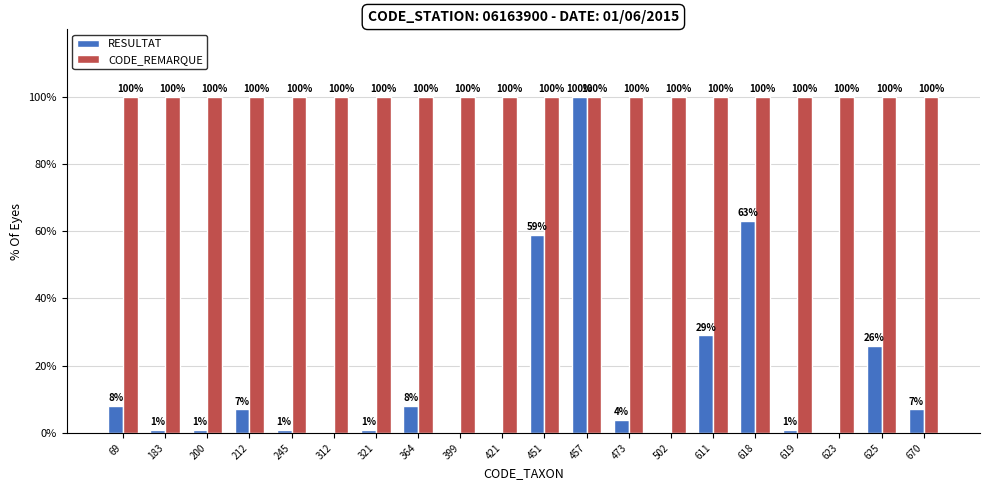

Which category has the highest value in the RESULTAT series?

457